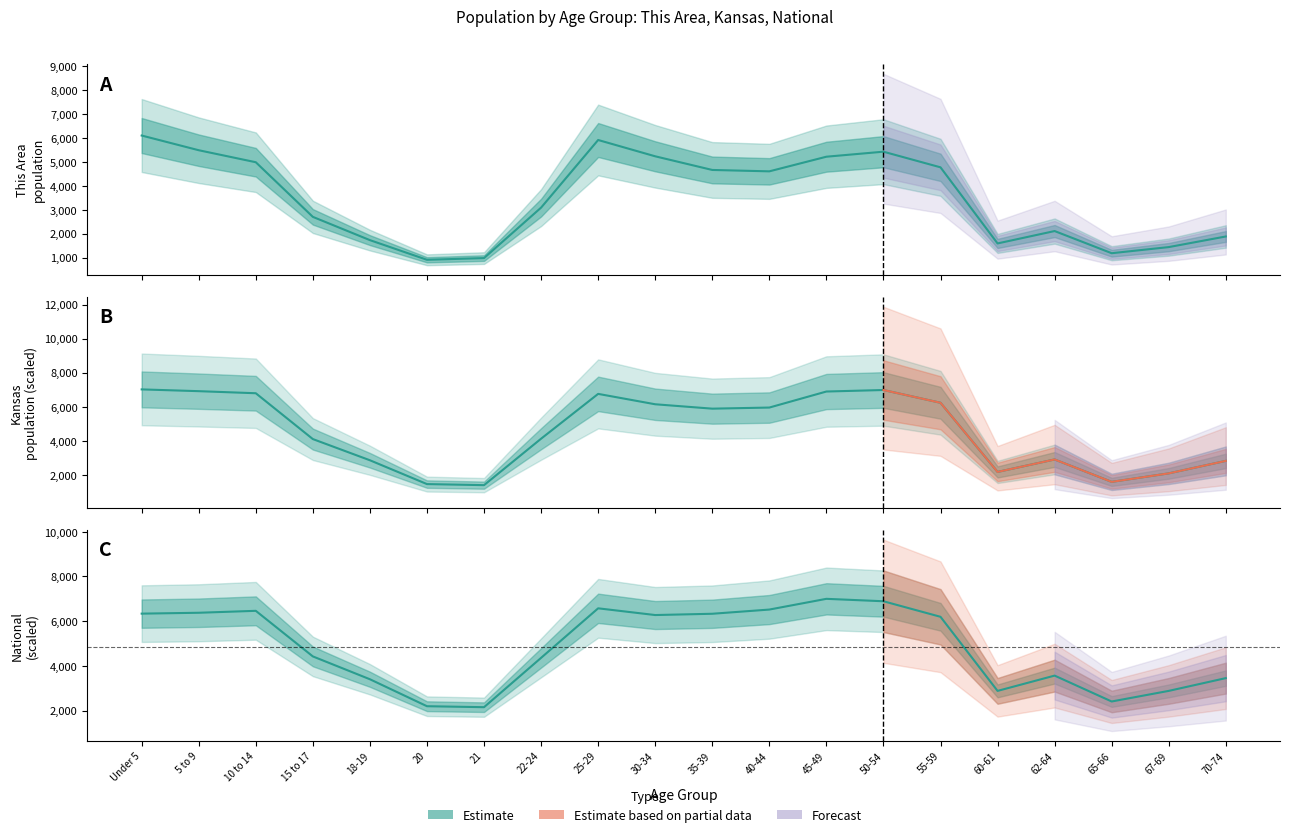

How many data points does each series have?

20